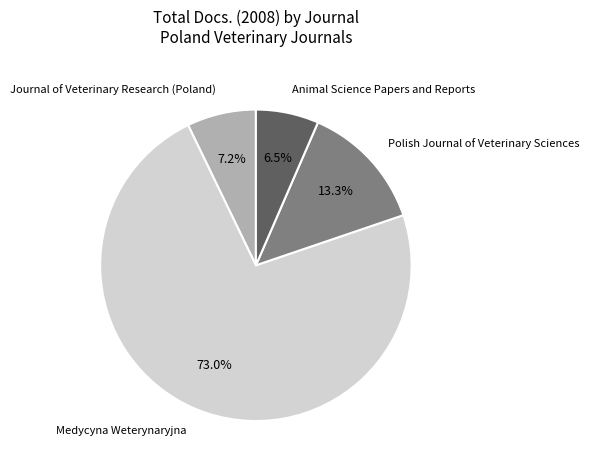

Rank the categories by value from lowest to highest.

Animal Science Papers and Reports, Journal of Veterinary Research (Poland), Polish Journal of Veterinary Sciences, Medycyna Weterynaryjna